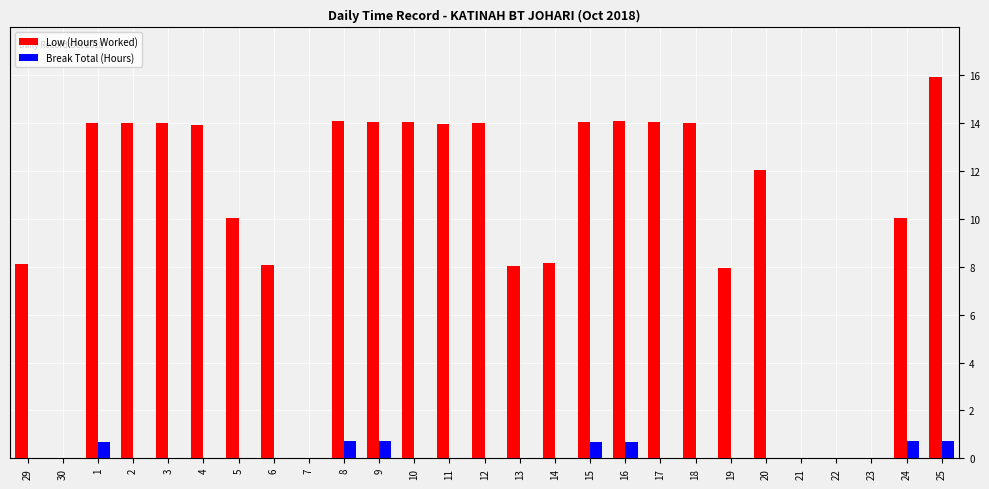

Which series changed the most between 5 and 25?

Low (Hours Worked)